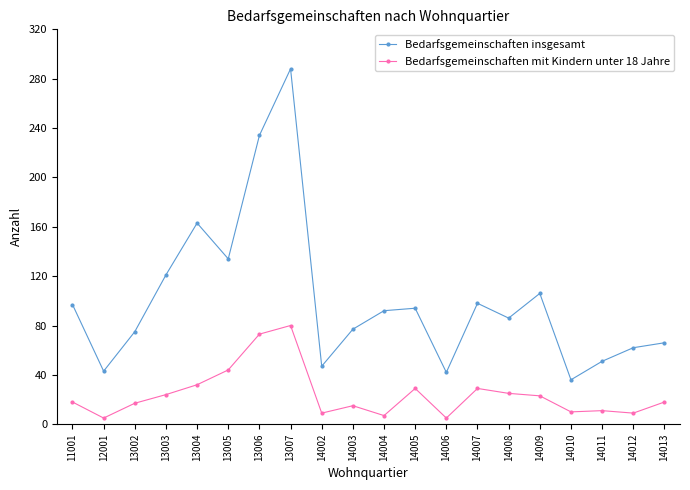

Count the number of data series in this chart.

2